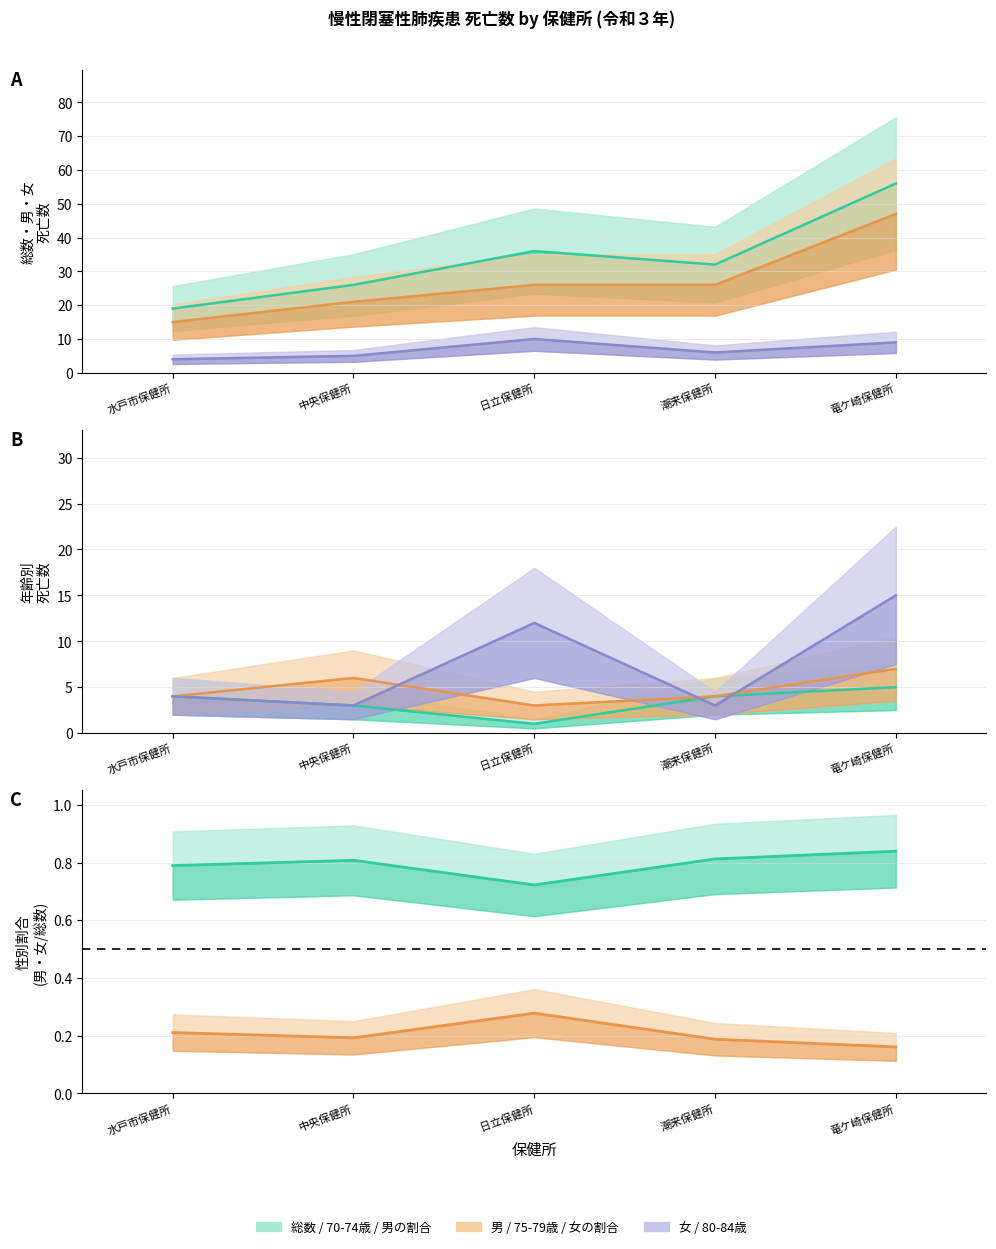

Reading right to left, extract all data points from this chart.

総数: 竜ケ崎保健所=56	潮来保健所=32	日立保健所=36	中央保健所=26	水戸市保健所=19
男: 竜ケ崎保健所=47	潮来保健所=26	日立保健所=26	中央保健所=21	水戸市保健所=15
女: 竜ケ崎保健所=9	潮来保健所=6	日立保健所=10	中央保健所=5	水戸市保健所=4
70-74歳: 竜ケ崎保健所=5	潮来保健所=4	日立保健所=1	中央保健所=3	水戸市保健所=4
75-79歳: 竜ケ崎保健所=7	潮来保健所=4	日立保健所=3	中央保健所=6	水戸市保健所=4
80-84歳: 竜ケ崎保健所=15	潮来保健所=3	日立保健所=12	中央保健所=3	水戸市保健所=4